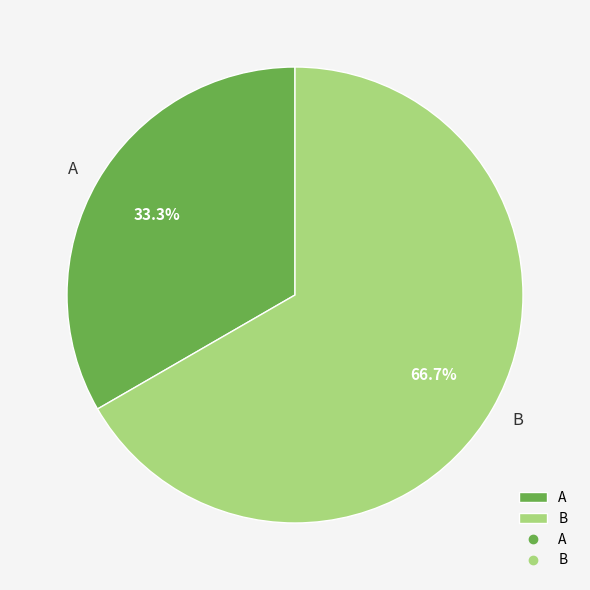

What percentage is the B slice, to the nearest percent?

67%